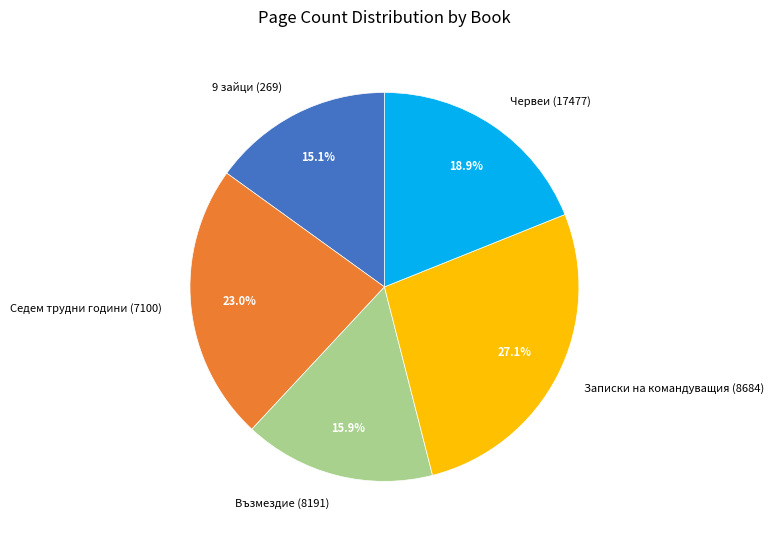

How many slices are in this pie chart?

5